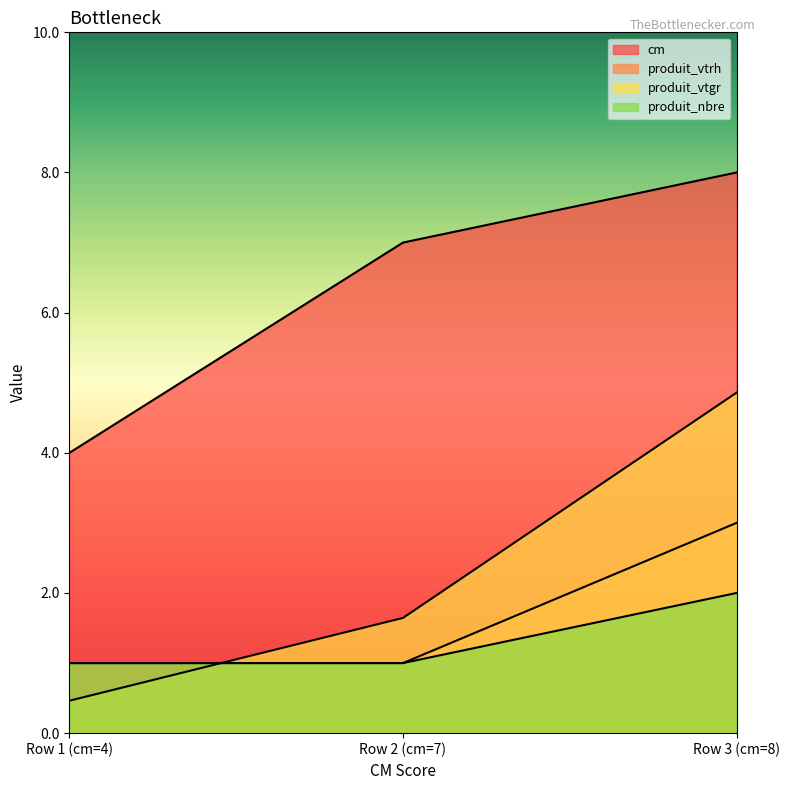

List the series in order of their peak value, lowest first.

produit_nbre, produit_vtrh, produit_vtgr, cm